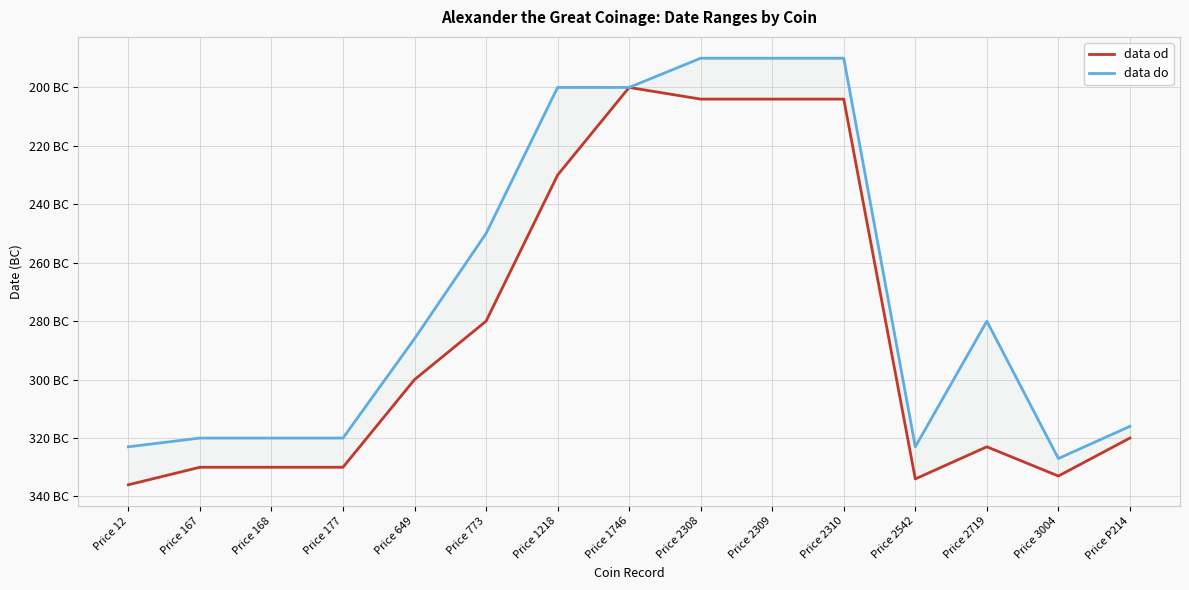

In data do, how many points are higher than both neighbors (excluding endpoints)?

1